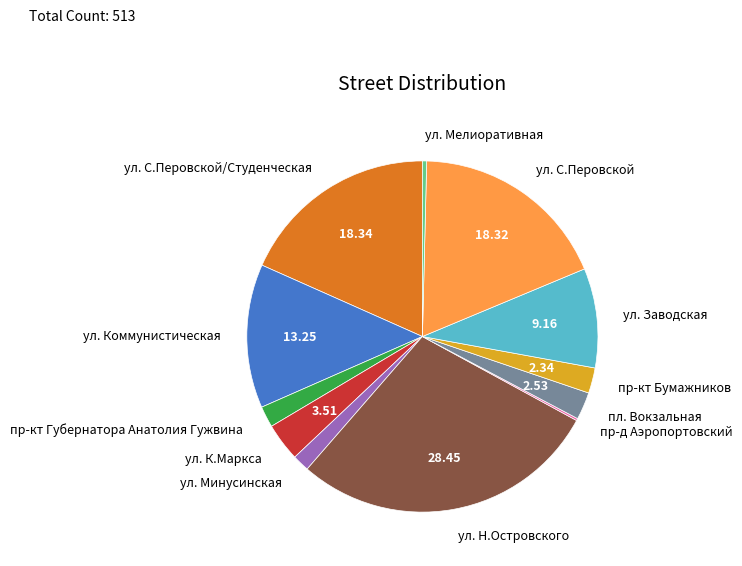

True or false: ул. Заводская accounts for 18% of the total.

False